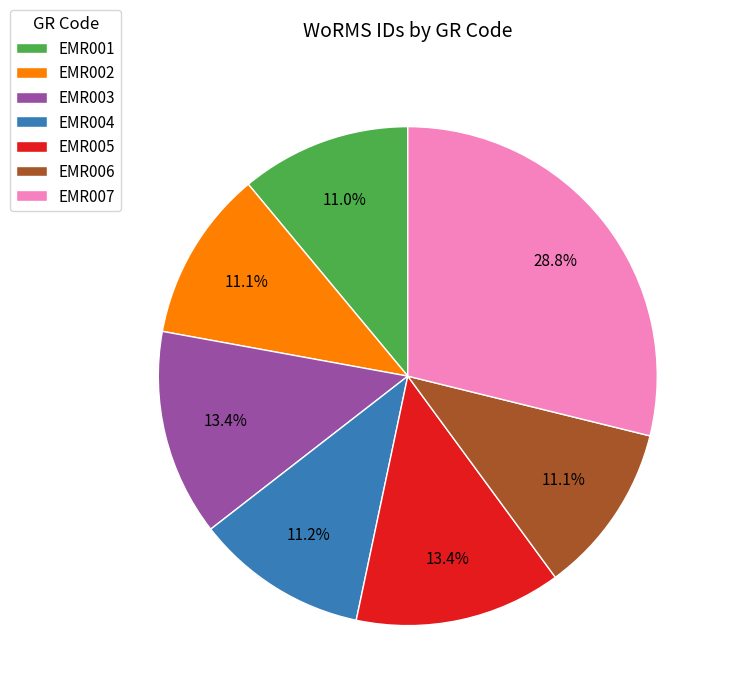

To the nearest percent, what percentage of the pie is EMR001?

11%